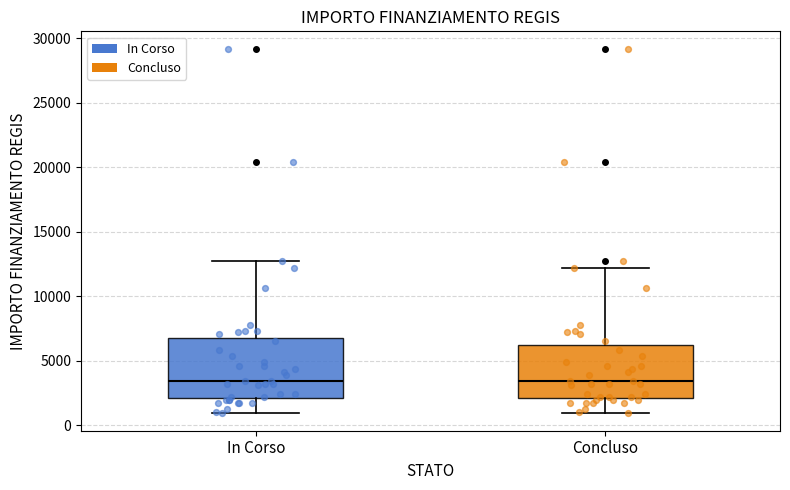

Reading left to right, transcribe this box plot: for each box, give where its median line is, the range the box spans, and where its two whiskers end, as read against the y-axis. The values are not printed on the chart, so give them approximately, as read against the axis.

In Corso: median 3500, box 2000 to 7000, whiskers 1000 to 12500
Concluso: median 3500, box 2000 to 6000, whiskers 1000 to 12000